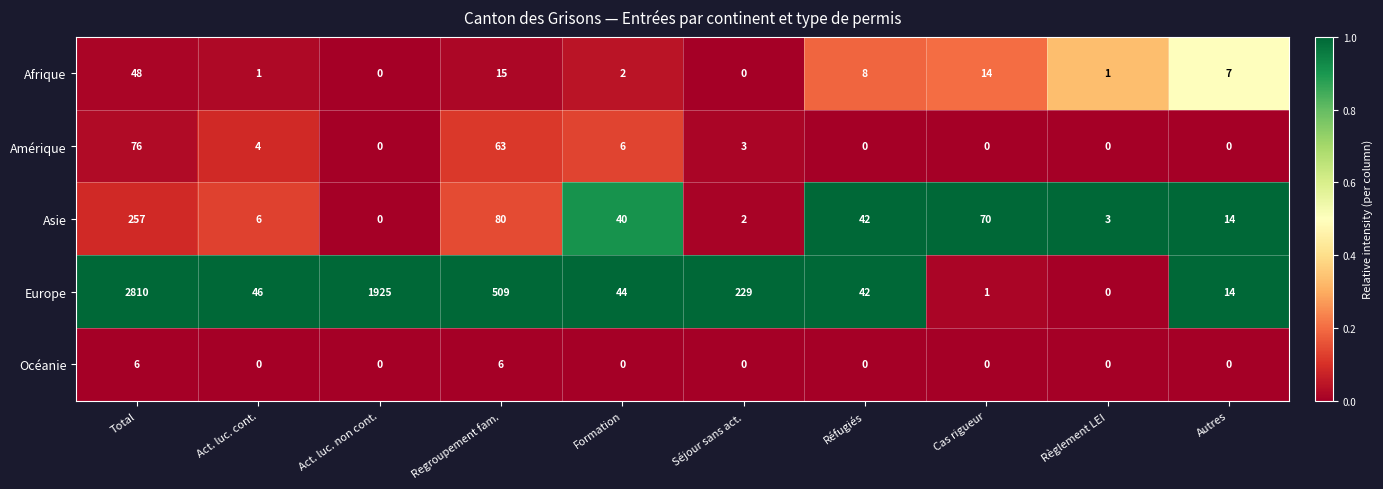

What is the sum of all Afrique values?

96